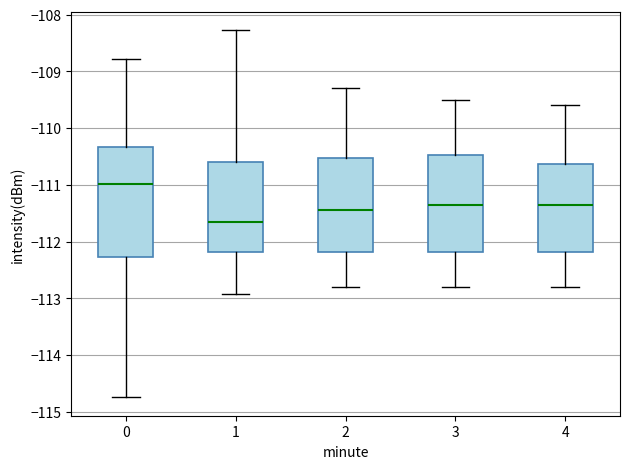

Reading left to right, read every box against the y-axis: the position of its median line, the range the box covers, and the ends of its whiskers. The values are not printed on the chart, so give them approximately, as read against the axis.

0: median -111.0, box -112.3 to -110.3, whiskers -114.7 to -108.8
1: median -111.6, box -112.2 to -110.6, whiskers -112.9 to -108.3
2: median -111.4, box -112.2 to -110.5, whiskers -112.8 to -109.3
3: median -111.3, box -112.2 to -110.5, whiskers -112.8 to -109.5
4: median -111.3, box -112.2 to -110.6, whiskers -112.8 to -109.6